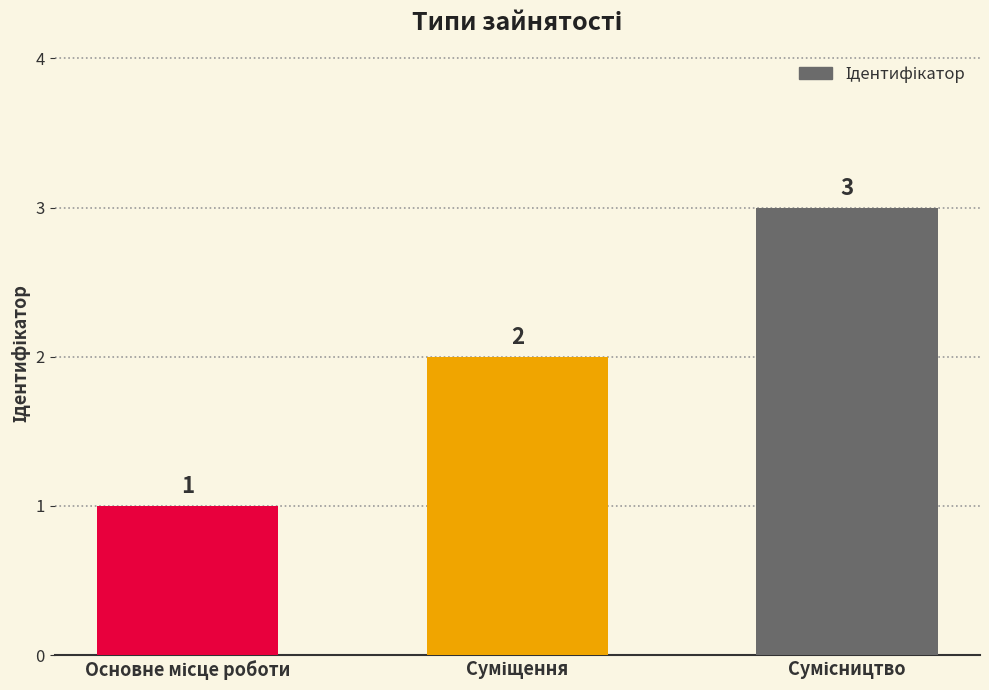

Count the values in the range 1 to 3.

3